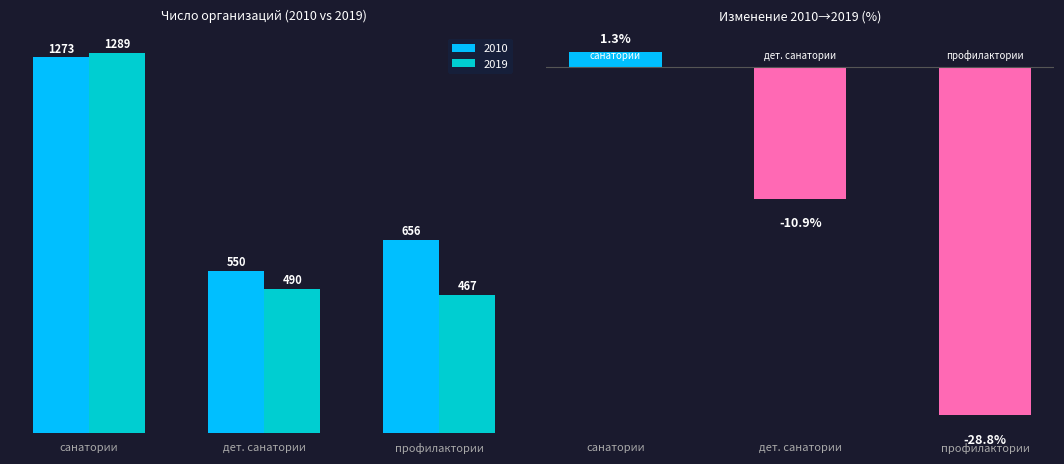

What is the minimum value shown in the chart?

467